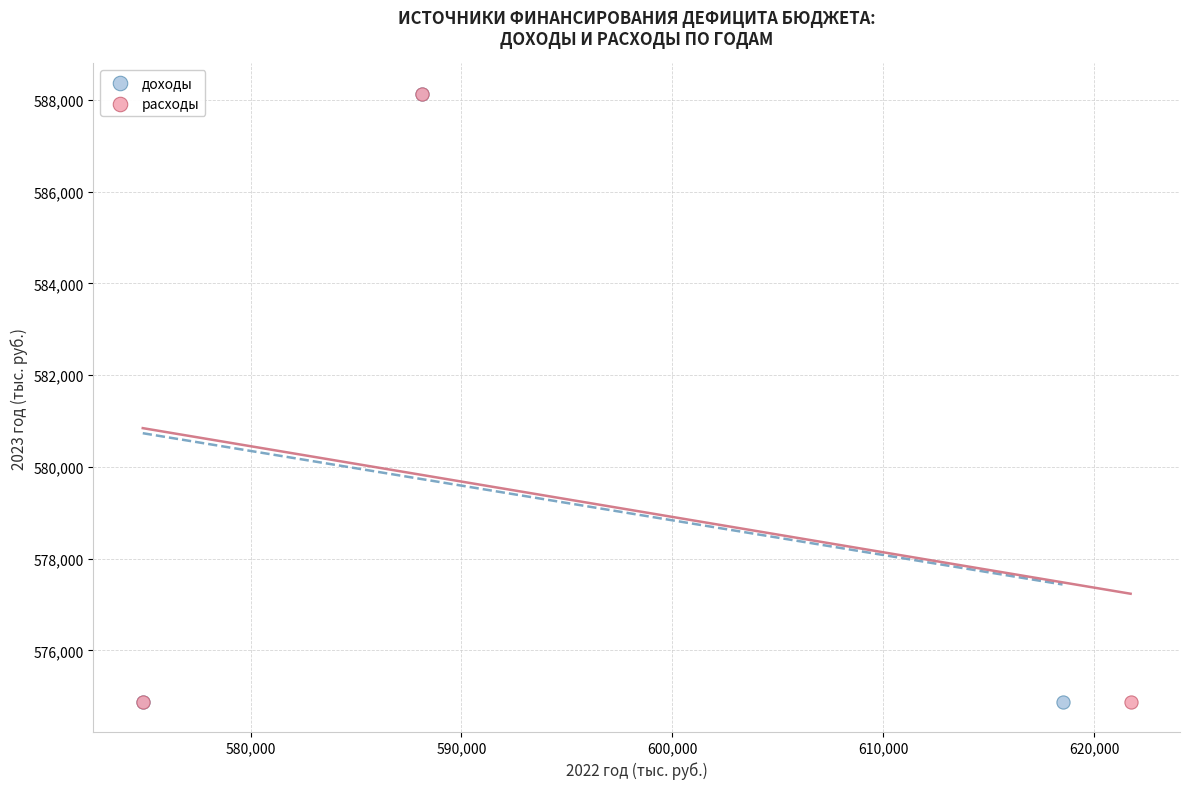

Which series has the largest Y range (max minus min)?

расходы